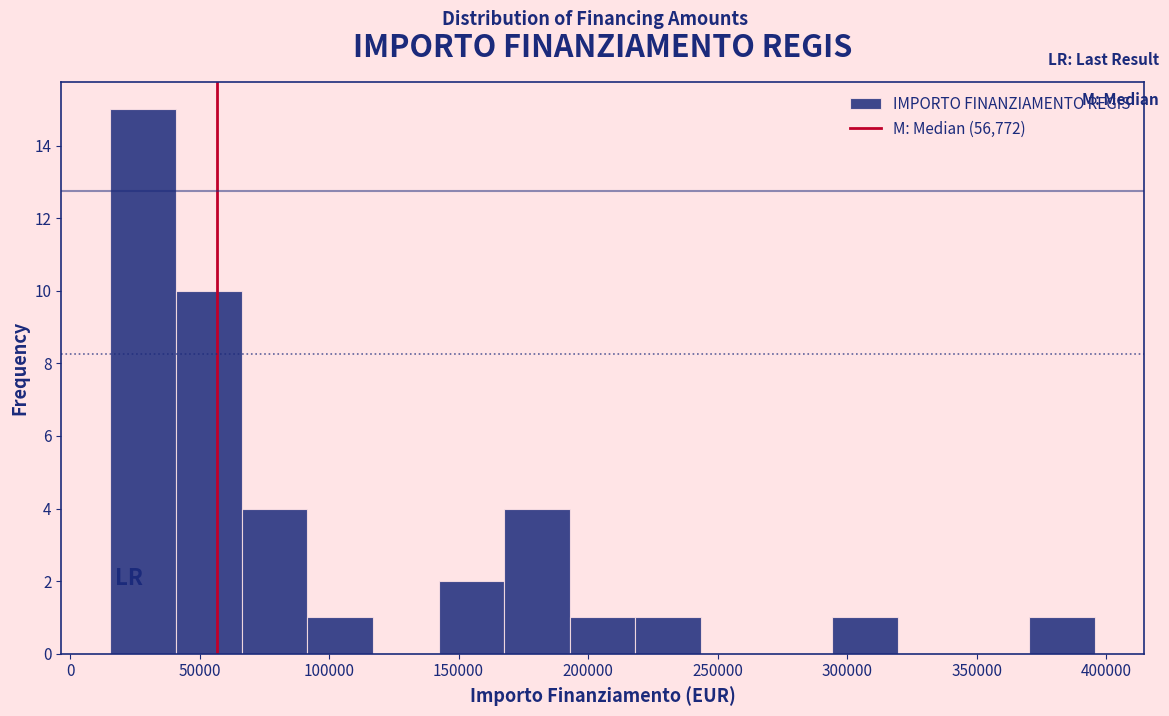

Reading left to right, transcribe this chart: for each bar, give the range it covers on the x-axis and its height. Neither the bar edges nor the heights are printed on the chart, so give them approximately, as read against the axes.

15000 to 40000: 15
40000 to 65000: 10
65000 to 90000: 4
90000 to 115000: 1
115000 to 140000: 0
140000 to 170000: 2
170000 to 195000: 4
195000 to 220000: 1
220000 to 245000: 1
245000 to 270000: 0
270000 to 295000: 0
295000 to 320000: 1
320000 to 345000: 0
345000 to 370000: 0
370000 to 395000: 1